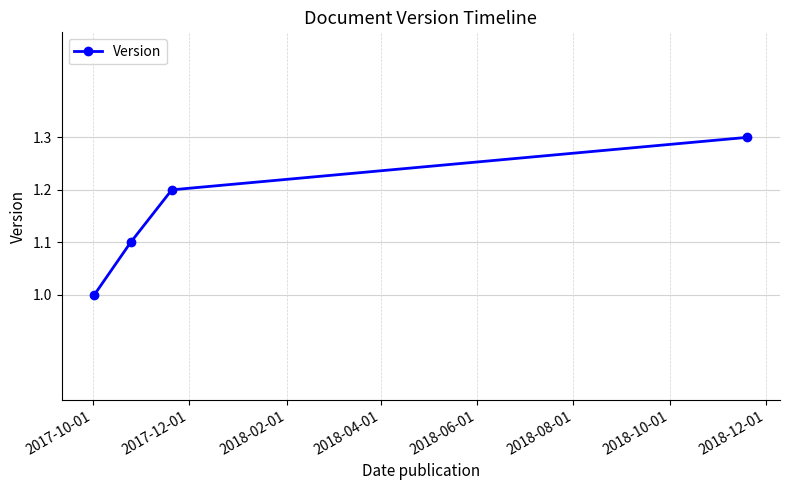

True or false: the data has more than 2 interior local peaks.

False